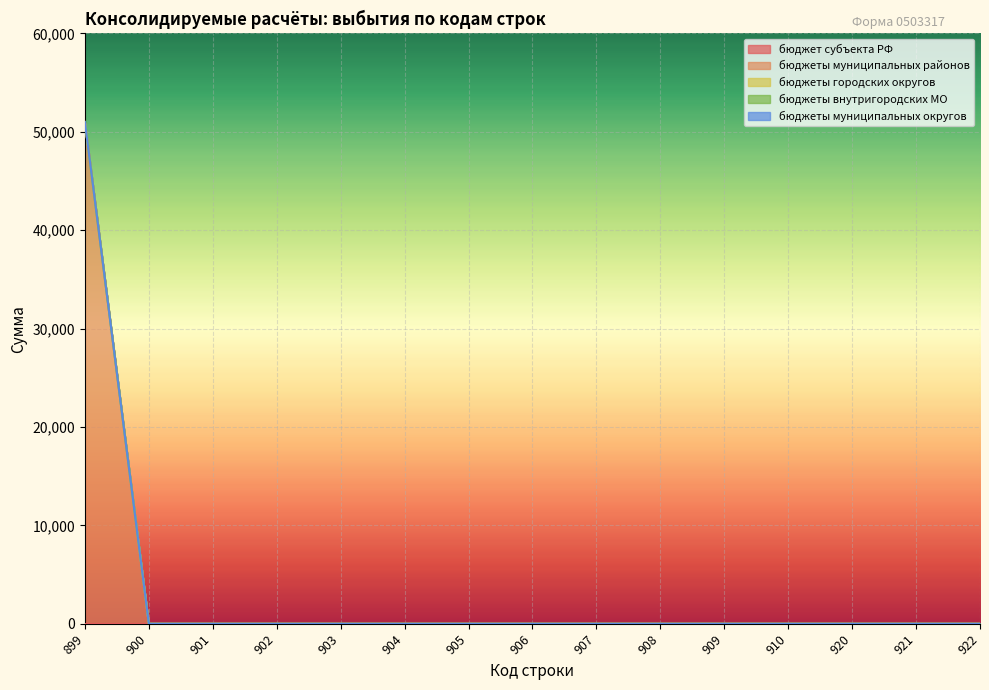

True or false: бюджеты муниципальных округов and бюджеты внутригородских МО cross at least once.

False